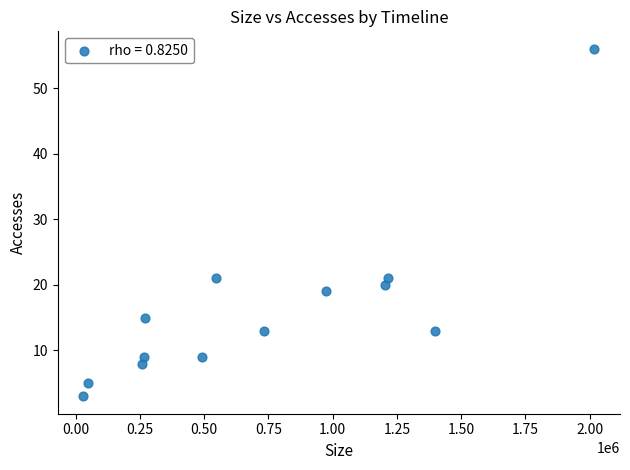

What is the range of X values (max minus min)?

1988552